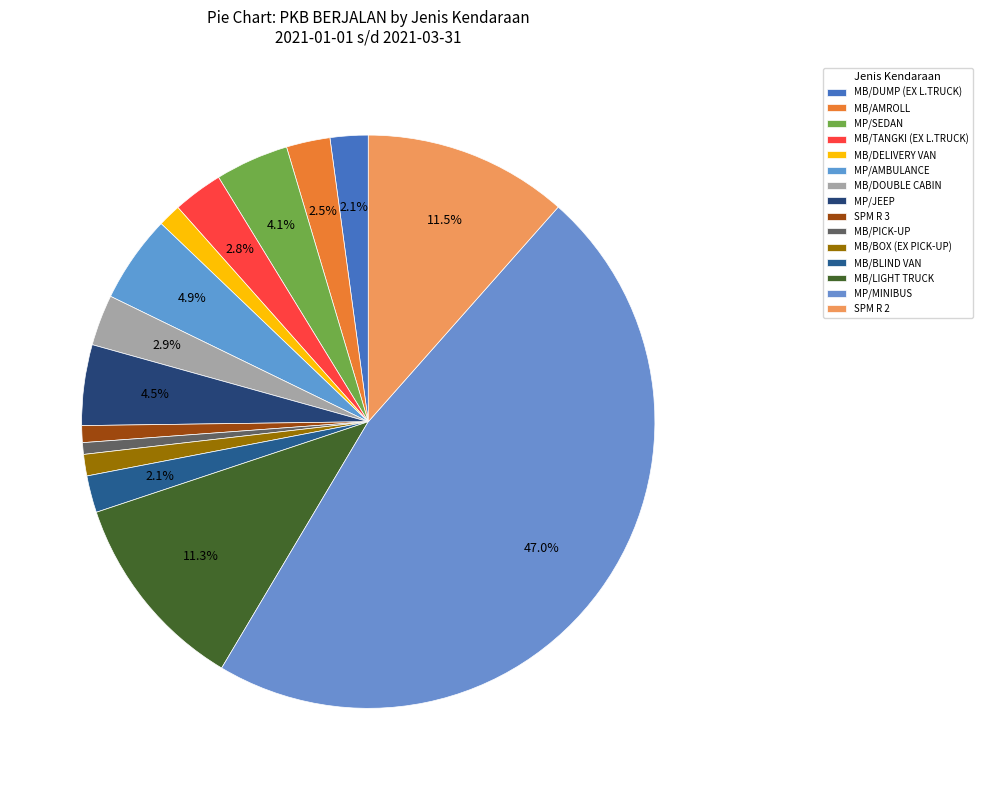

How many segments does this pie chart have?

15